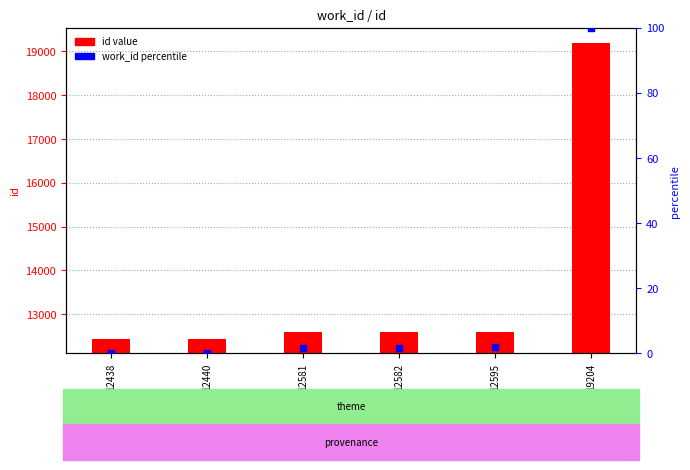

Which series reaches the minimum Y coordinate?

work_id percentile